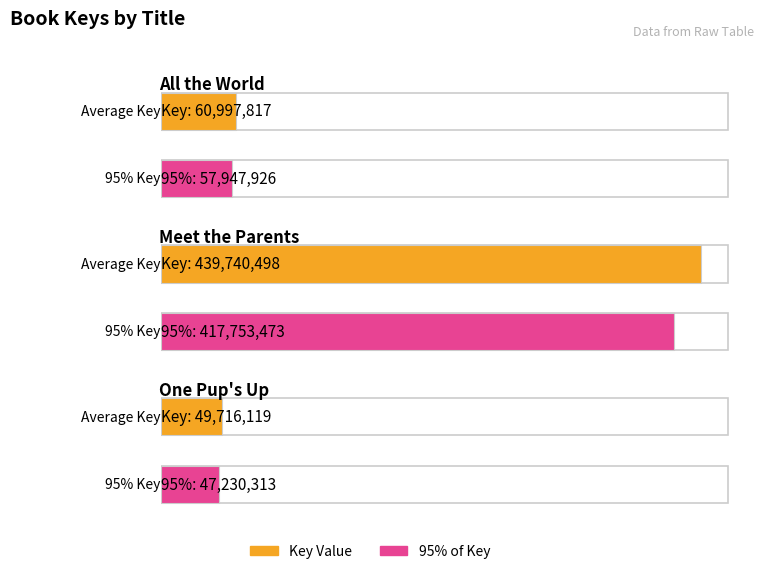

Are the bars grouped side by side (vs. stacked)?

No